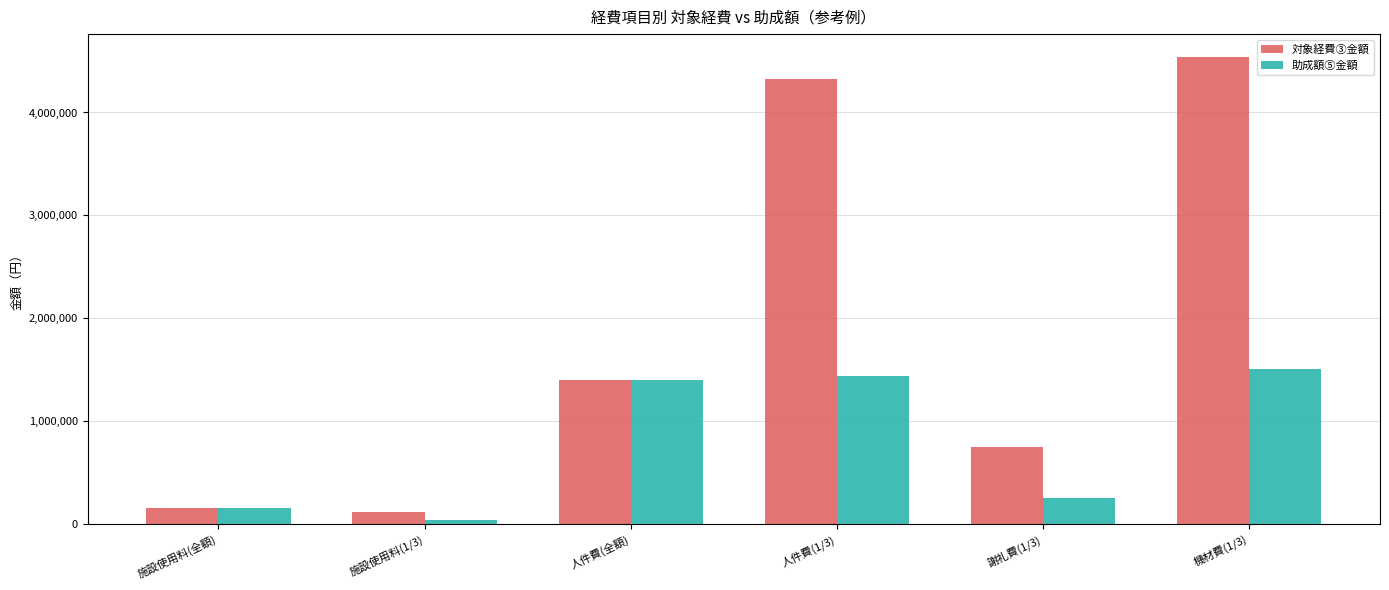

Reading left to right, extract all data points from this chart.

対象経費③金額: 施設使用料(全額)=159200	施設使用料(1/3)=112500	人件費(全額)=1400000	人件費(1/3)=4326000	謝礼費(1/3)=750000	機材費(1/3)=4534920
助成額⑤金額: 施設使用料(全額)=159200	施設使用料(1/3)=37000	人件費(全額)=1400000	人件費(1/3)=1442000	謝礼費(1/3)=250000	機材費(1/3)=1511000